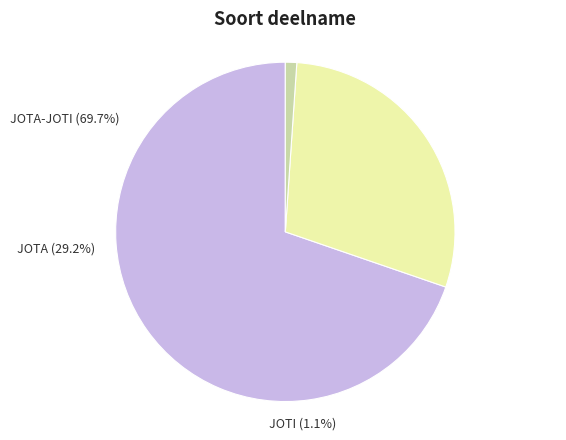

Which category accounts for the majority?

JOTA-JOTI